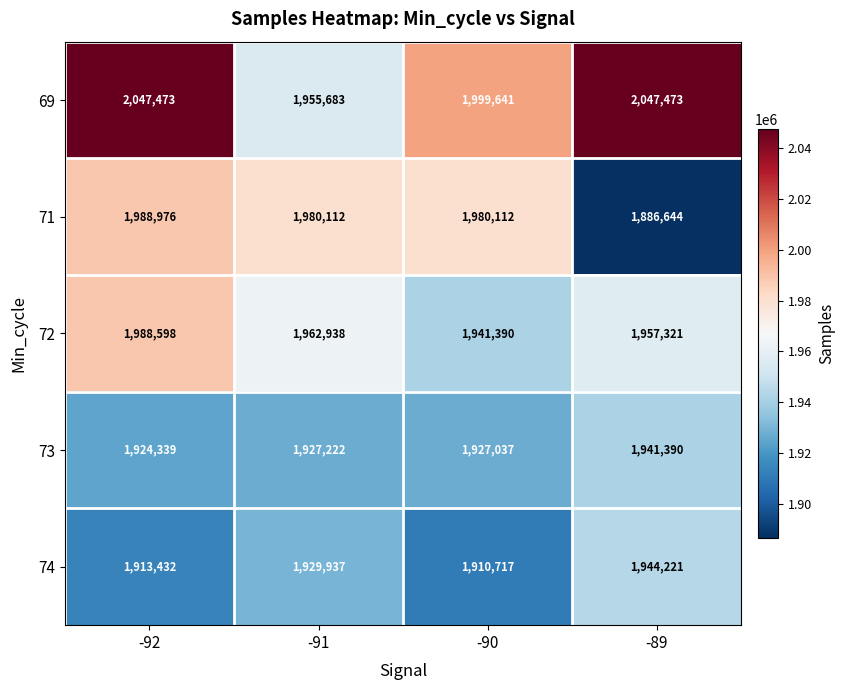

Reading left to right, extract all data points from this chart.

69: -92=2047473	-91=1955683	-90=1999641	-89=2047473
71: -92=1988976	-91=1980112	-90=1980112	-89=1886644
72: -92=1988598	-91=1962938	-90=1941390	-89=1957321
73: -92=1924339	-91=1927222	-90=1927037	-89=1941390
74: -92=1913432	-91=1929937	-90=1910717	-89=1944221